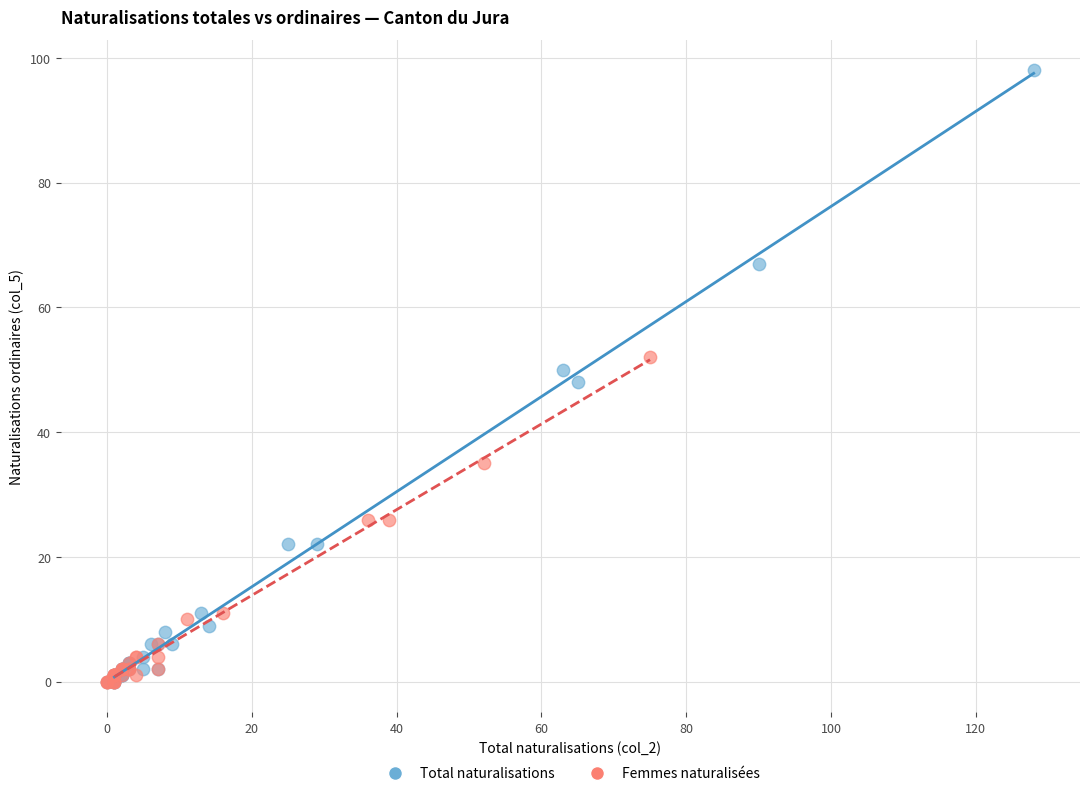

Which series has the widest spread of Y values?

Total naturalisations